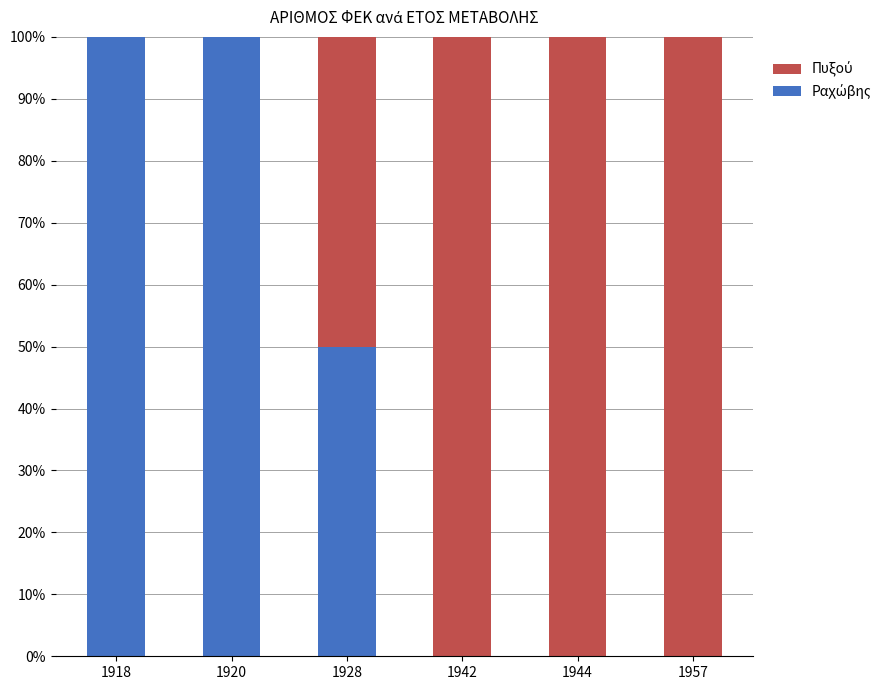

Are the bars horizontal?

No